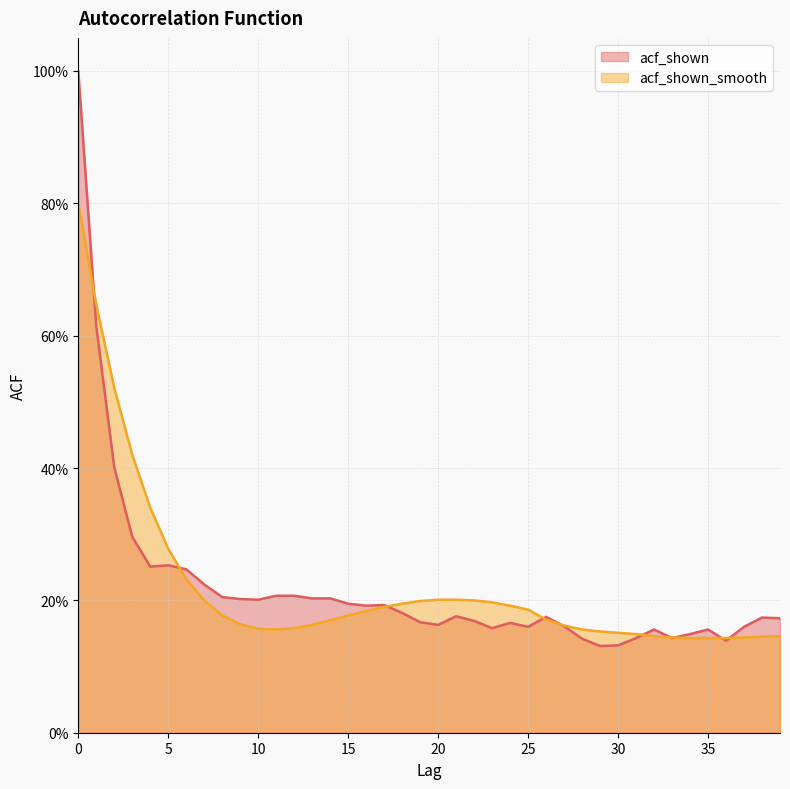

Where do acf_shown and acf_shown_smooth first cross each other?

0 and 1